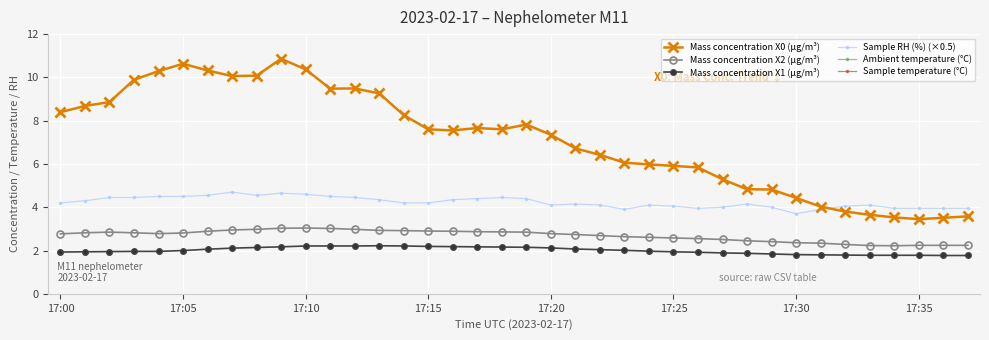

At which label is Mass concentration X1 (μg/m³) closest to 1?

36